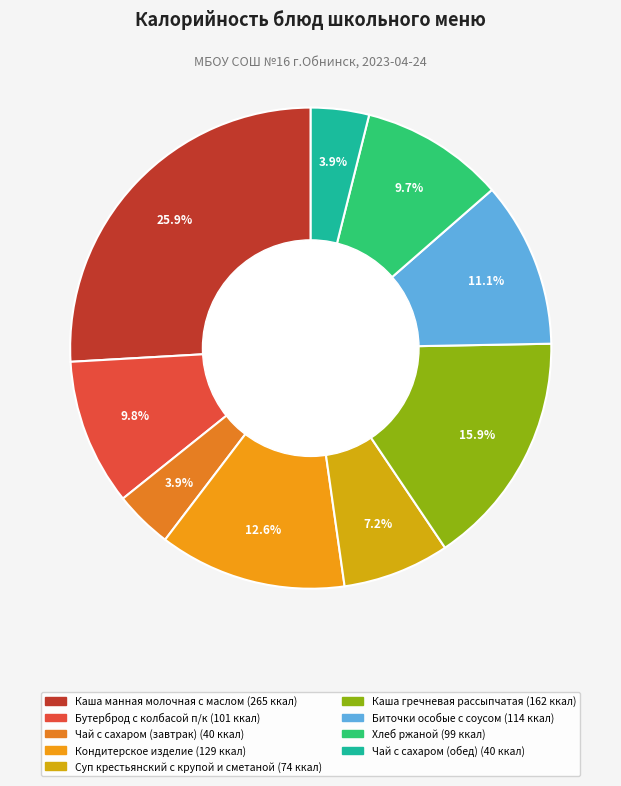

Is it true that Чай с сахаром (обед) is 4% of the pie?

True